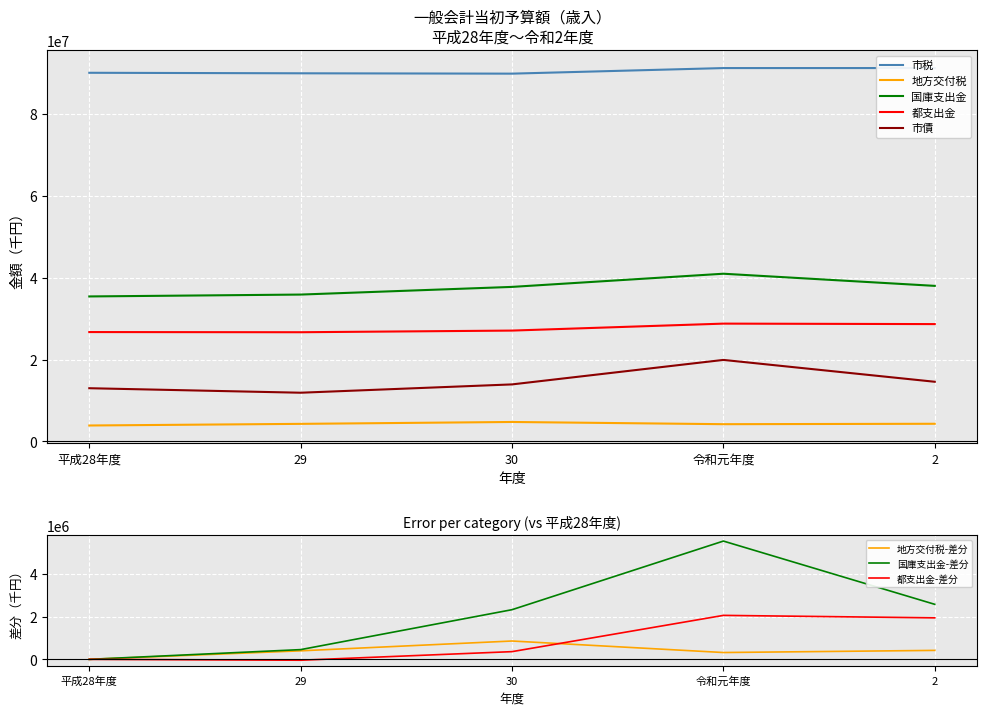

Reading left to right, list all the values displayed in this chart.

市税: 90069409	89944072	89859046	91220018	91226241
地方交付税: 3900000	4300000	4760000	4220000	4320000
国庫支出金: 35429776	35886223	37759139	40977895	38010608
都支出金: 26726153	26685267	27087585	28788516	28672734
市債: 13006700	11906500	13938900	19922200	14583300